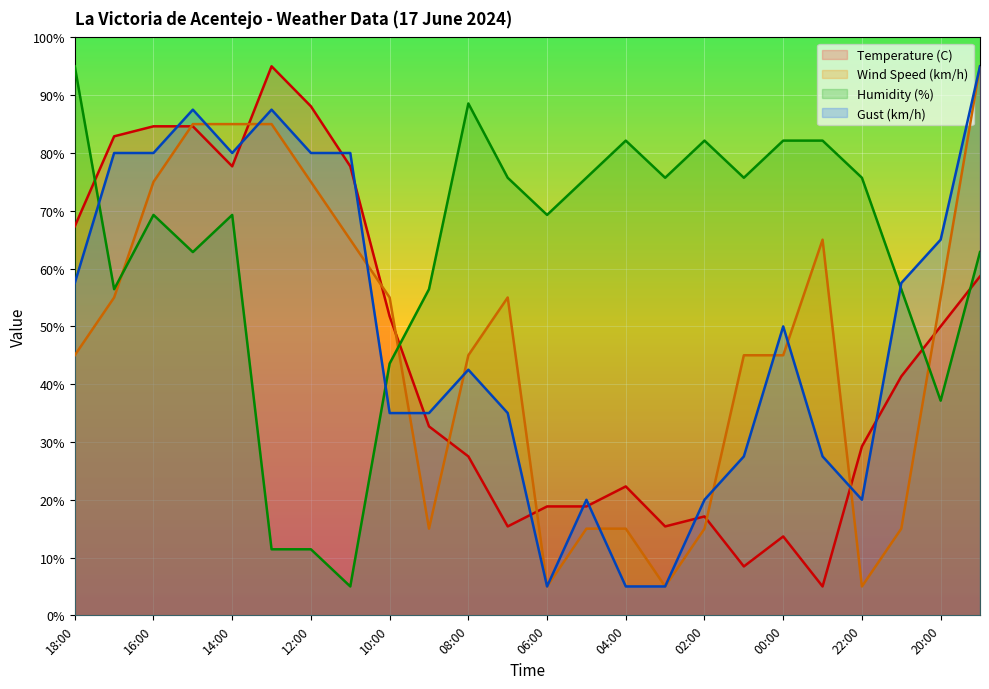

True or false: Temperature (C) and Humidity (%) intersect in this chart.

True